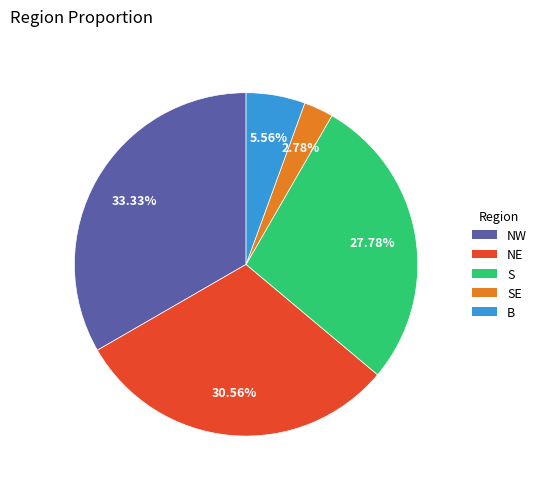

The B slice represents 6% of the pie. True or false?

True